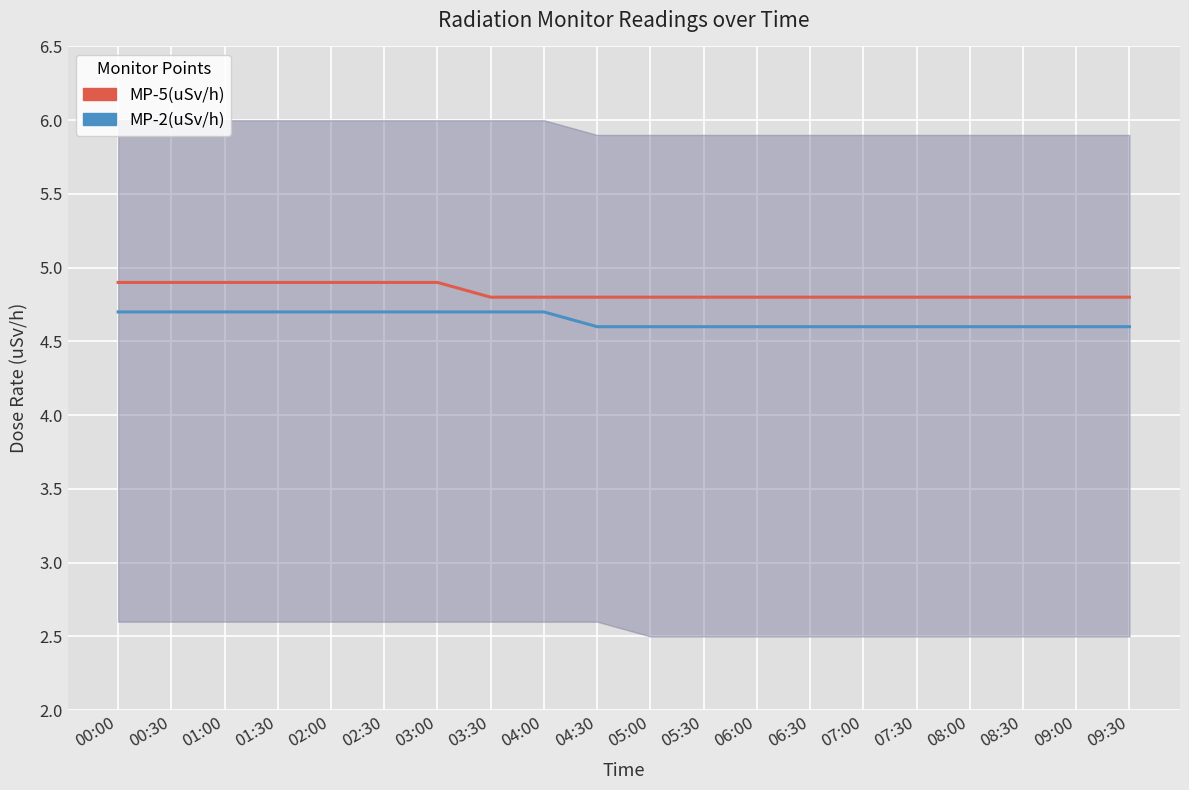

List the labels in order of MP-2 (lower line) value, smallest first.

04:30, 05:00, 05:30, 06:00, 06:30, 07:00, 07:30, 08:00, 08:30, 09:00, 09:30, 00:00, 00:30, 01:00, 01:30, 02:00, 02:30, 03:00, 03:30, 04:00